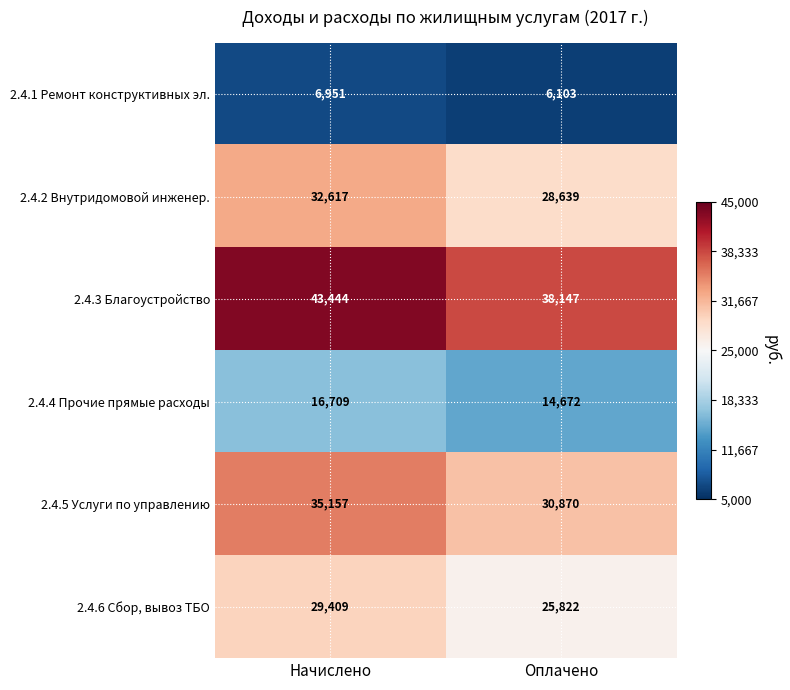

Reading left to right, extract all data points from this chart.

2.4.1 Ремонт конструктивных эл.: 6951	6103
2.4.2 Внутридомовой инженер.: 32617	28639
2.4.3 Благоустройство: 43444	38147
2.4.4 Прочие прямые расходы: 16709	14672
2.4.5 Услуги по управлению: 35157	30870
2.4.6 Сбор, вывоз ТБО: 29409	25822